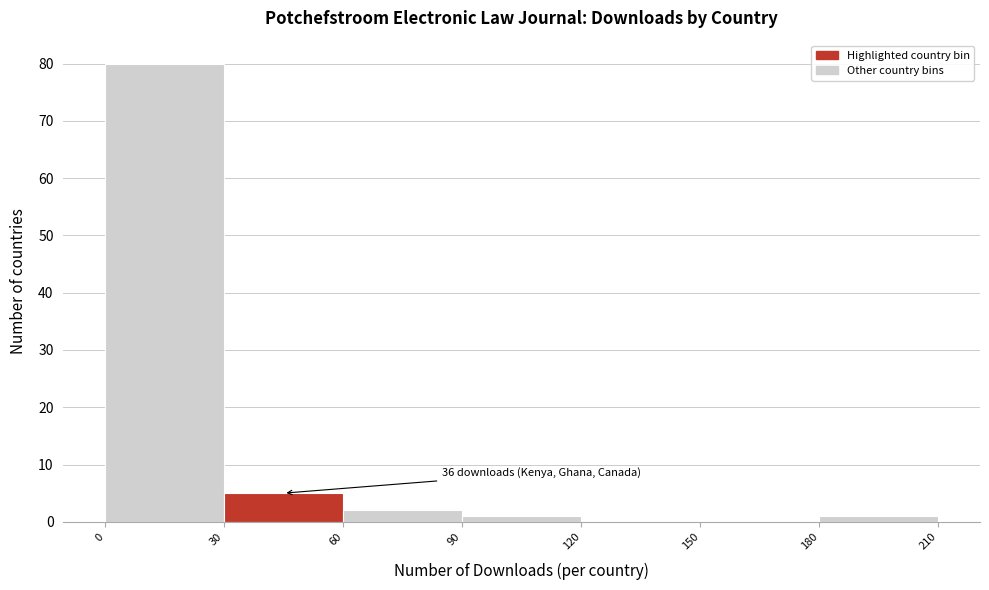

Which range on the x-axis has the tallest bar?

0 to 30